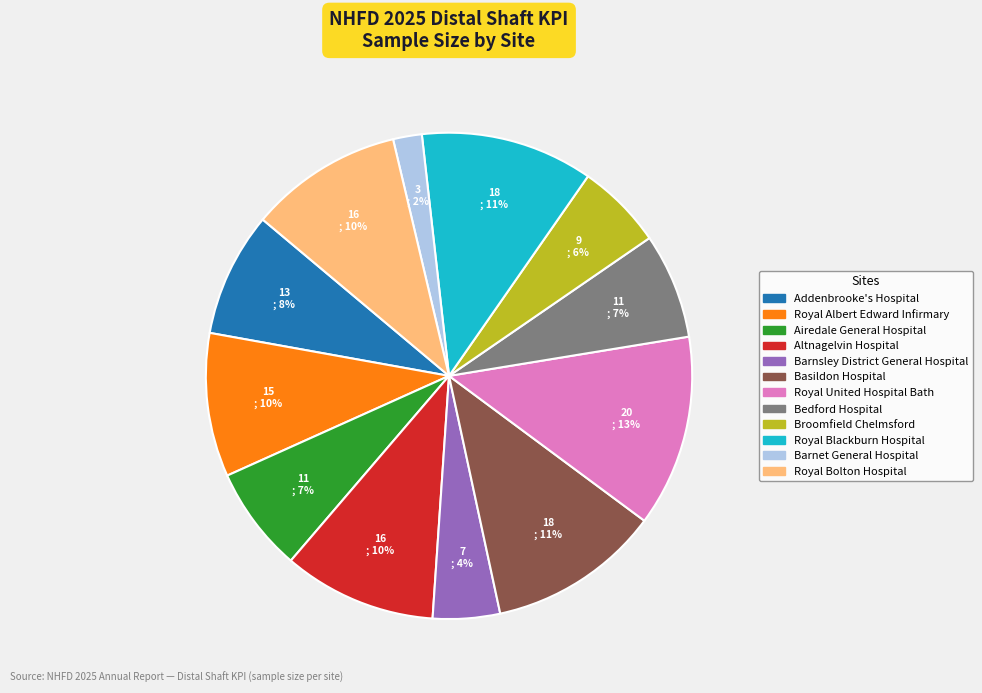

To the nearest percent, what portion does Broomfield Chelmsford represent?

6%